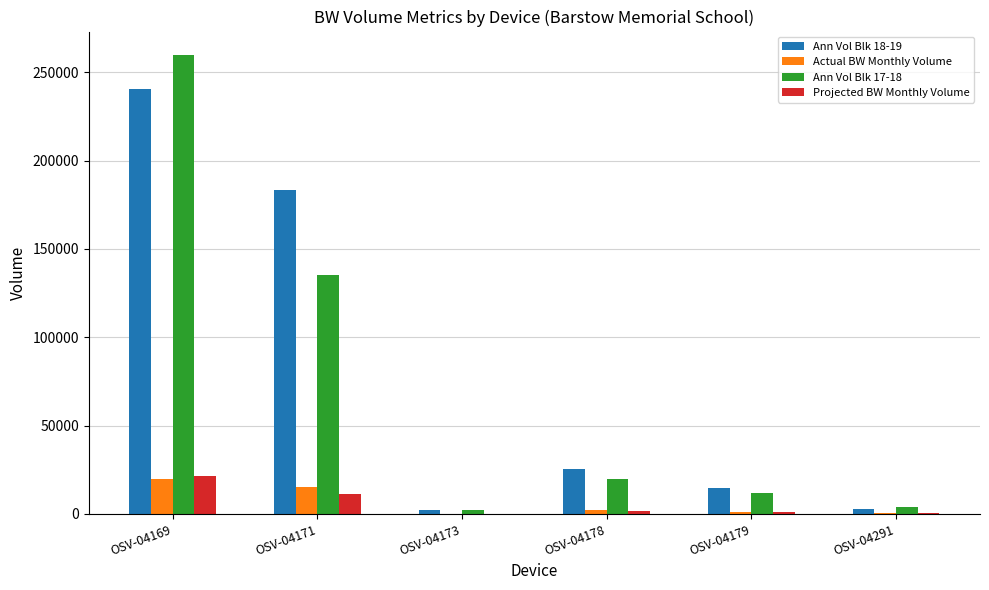

What is the greatest value displayed?

260024